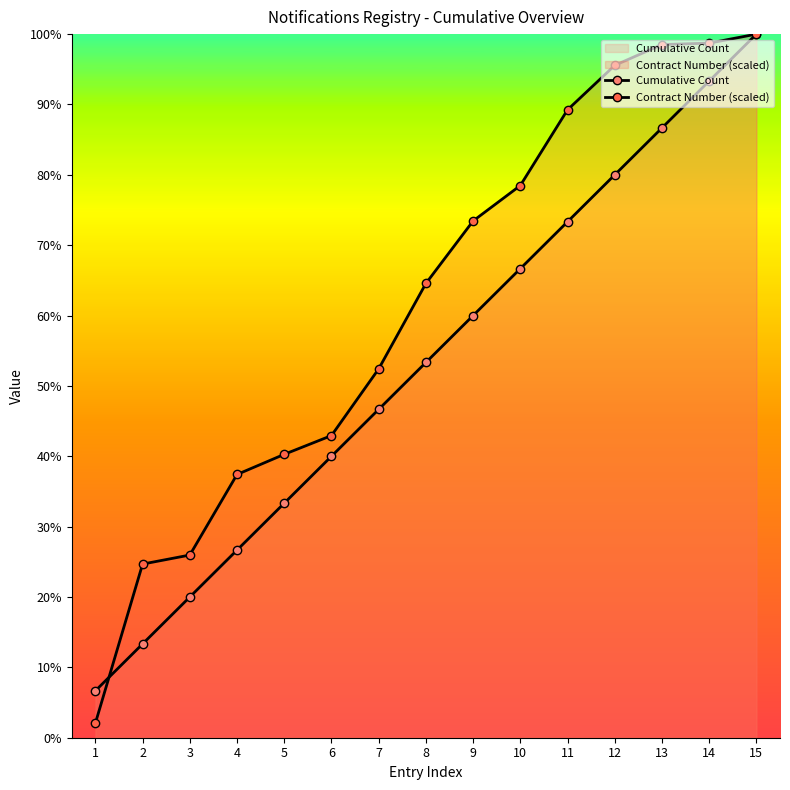

How many times do Cumulative Count and Contract Number (scaled) cross each other?

1